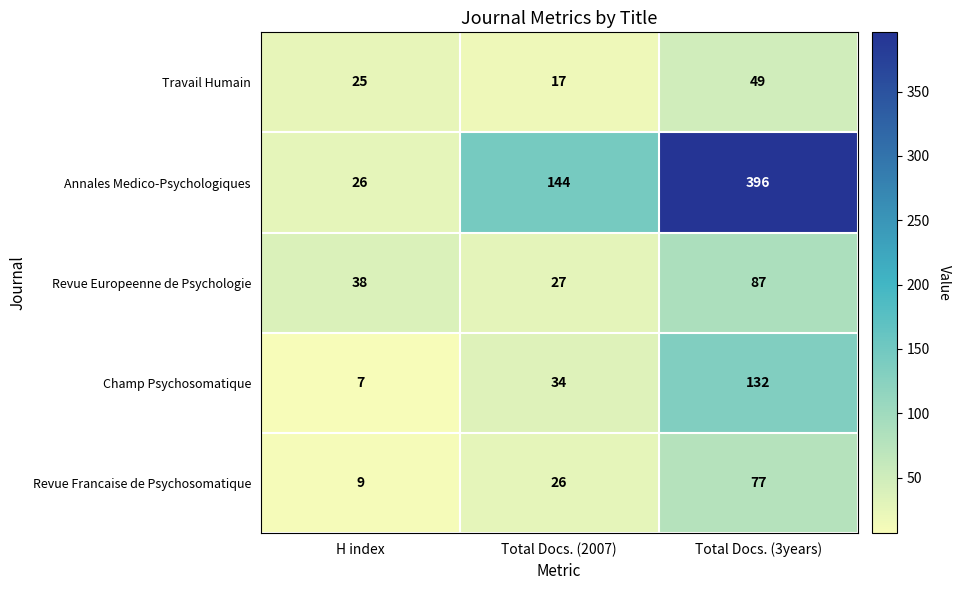

What is the total value across all series at Total Docs. (2007)?

248